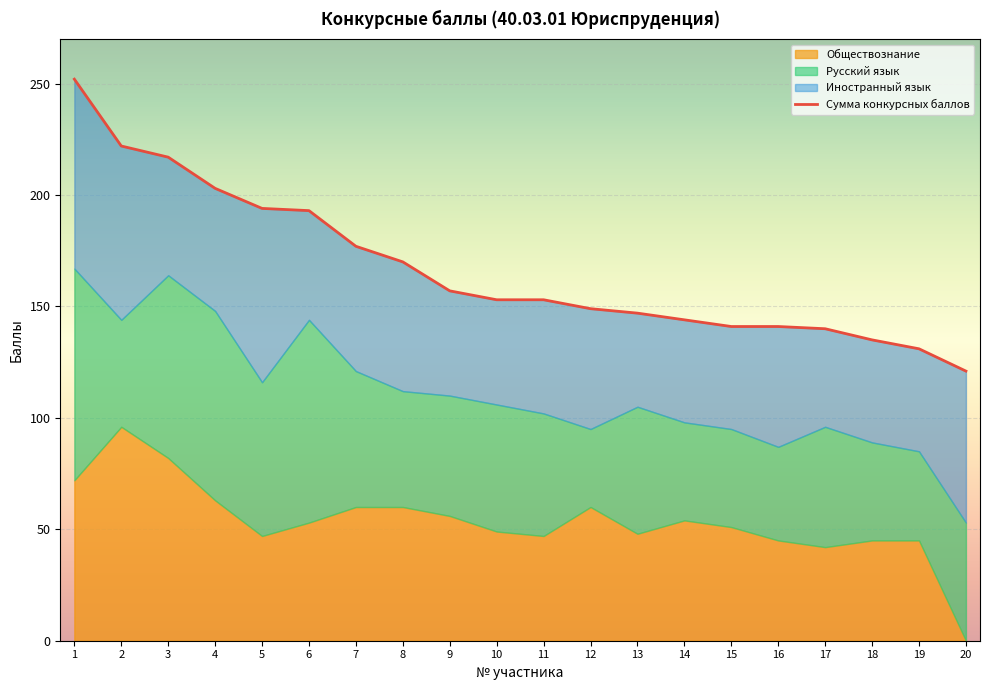

True or false: Русский язык and Иностранный язык cross at least once.

True